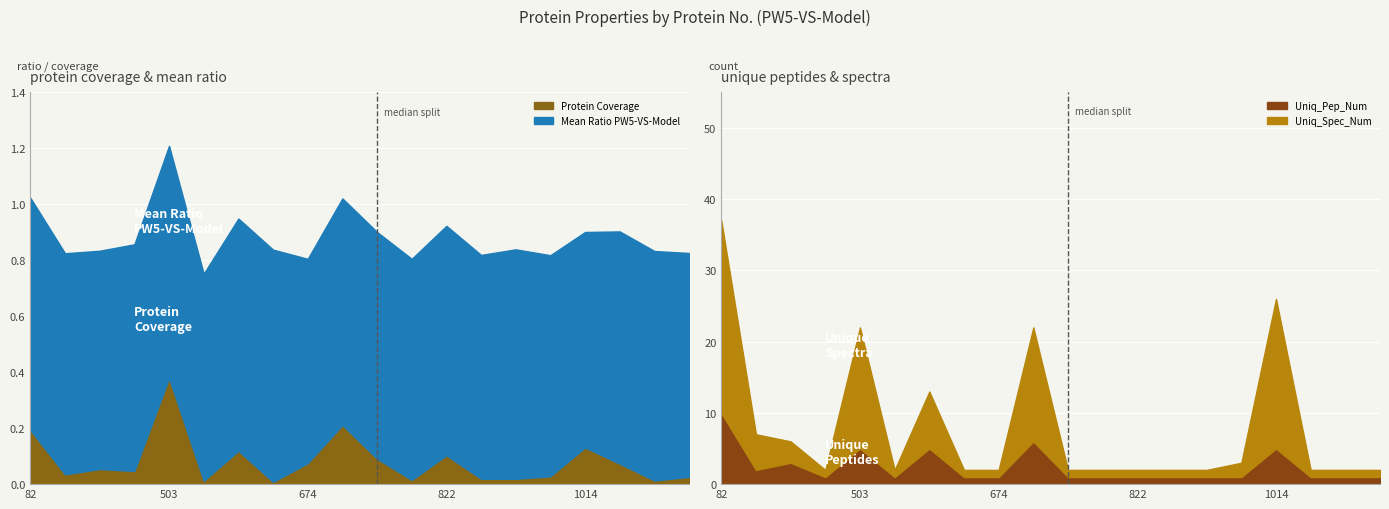

What is the sum of the Mean Ratio PW5-VS-Model values at 1230 and 365?

1.6